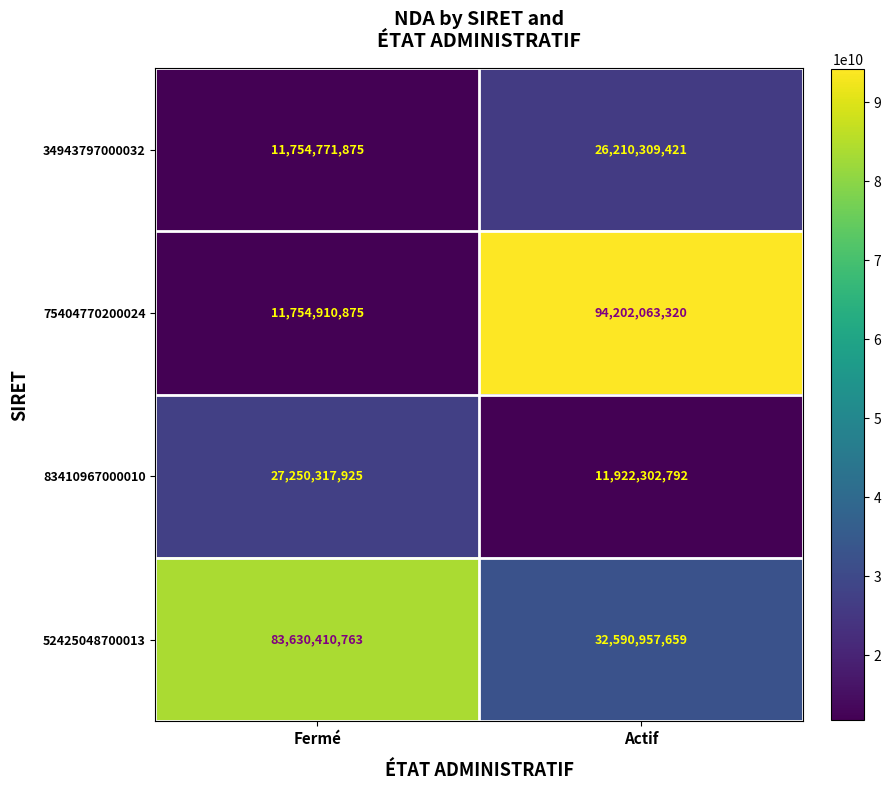

What value does the 83410967000010 series have at Fermé?

27250317925